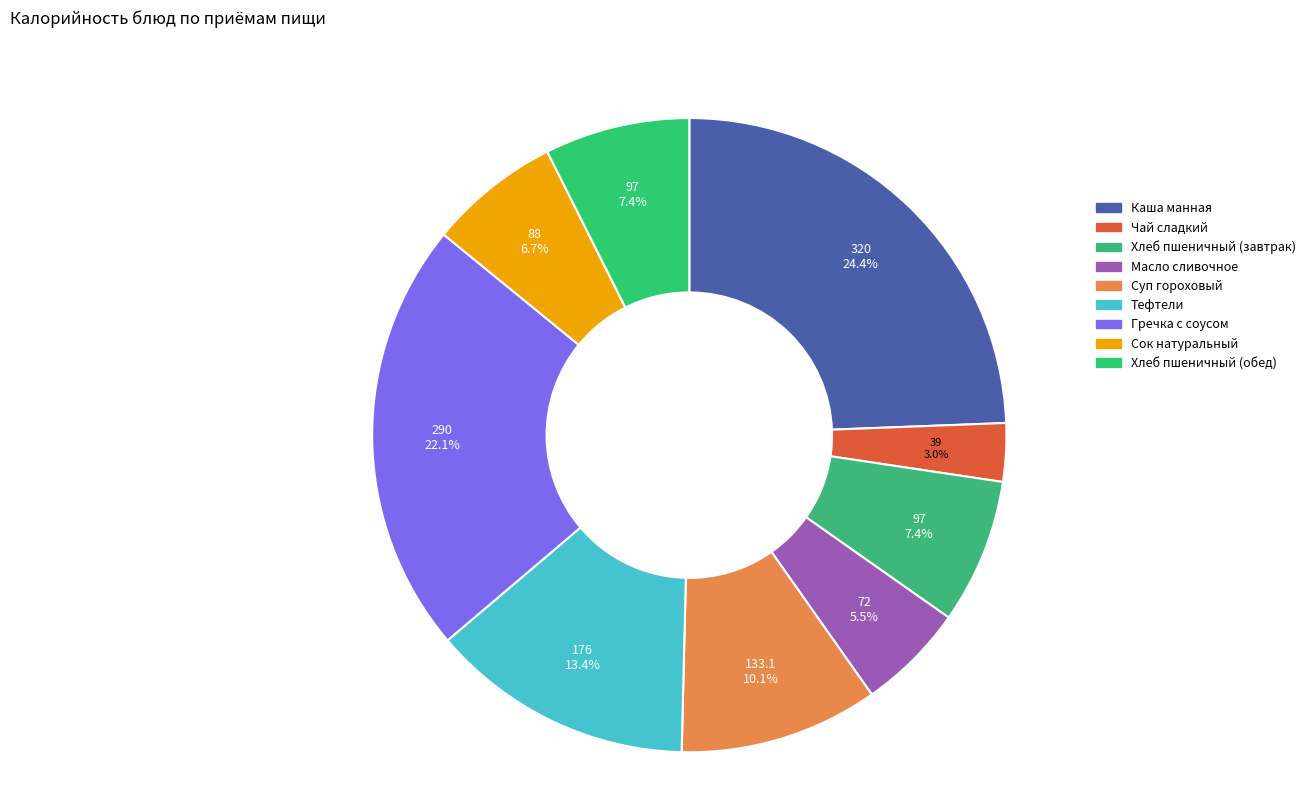

What is the total percentage of Хлеб пшеничный (обед) and Чай сладкий?

10.4%